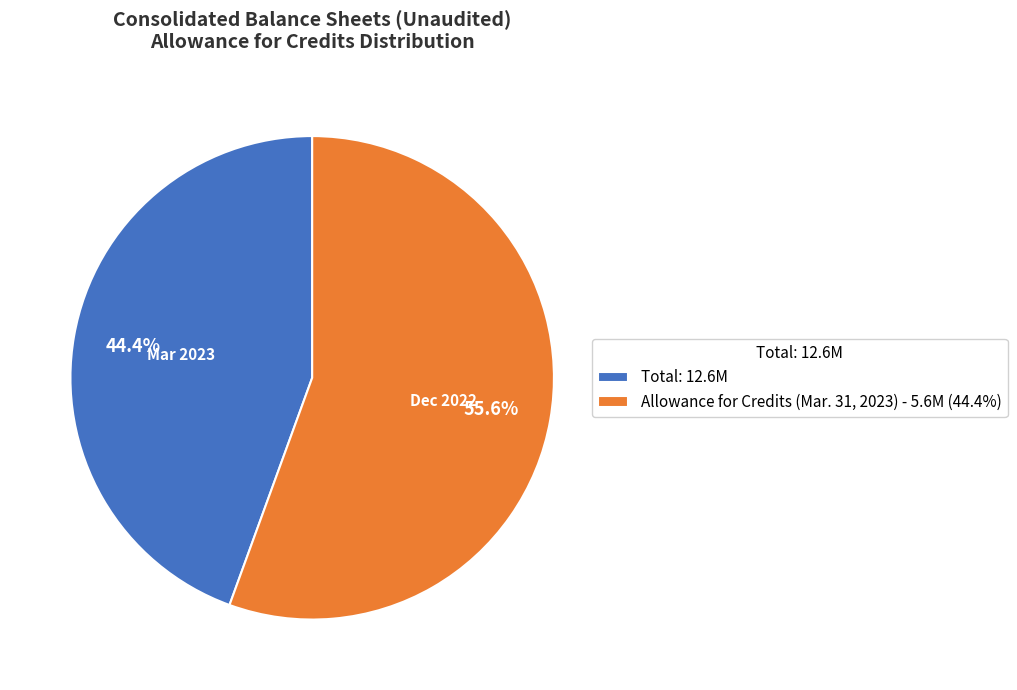

Between Mar 2023 and Dec 2022, which is larger?

Dec 2022